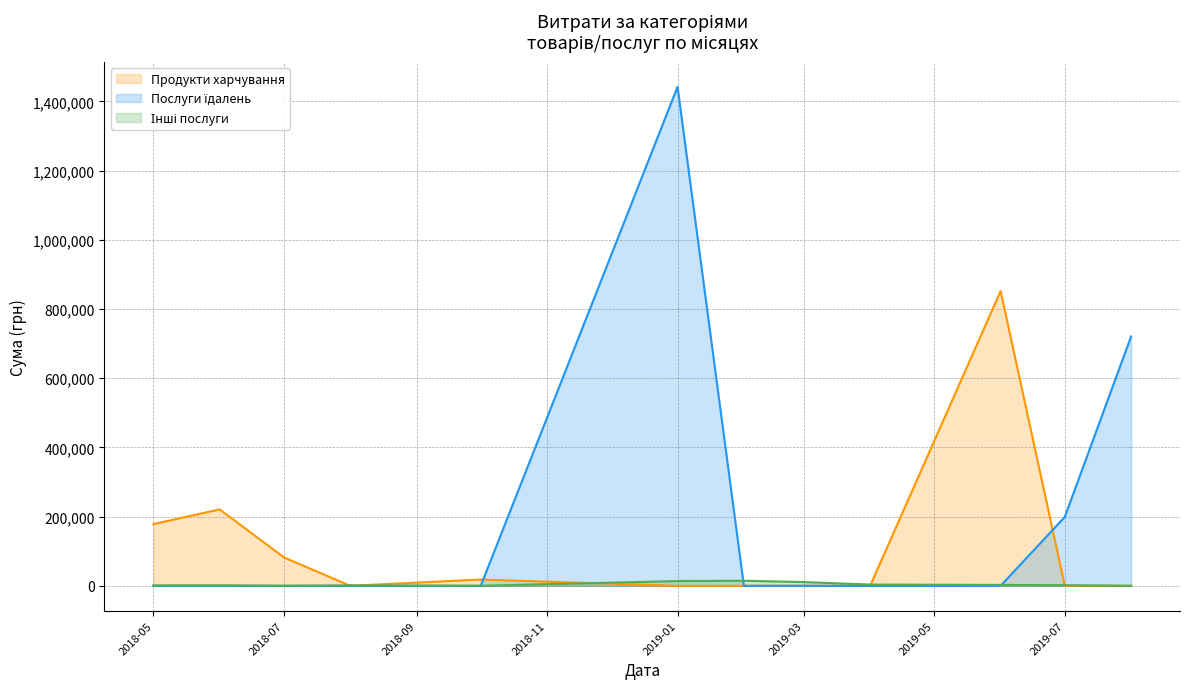

At which category does the chart reach its peak across all series?

2019-01